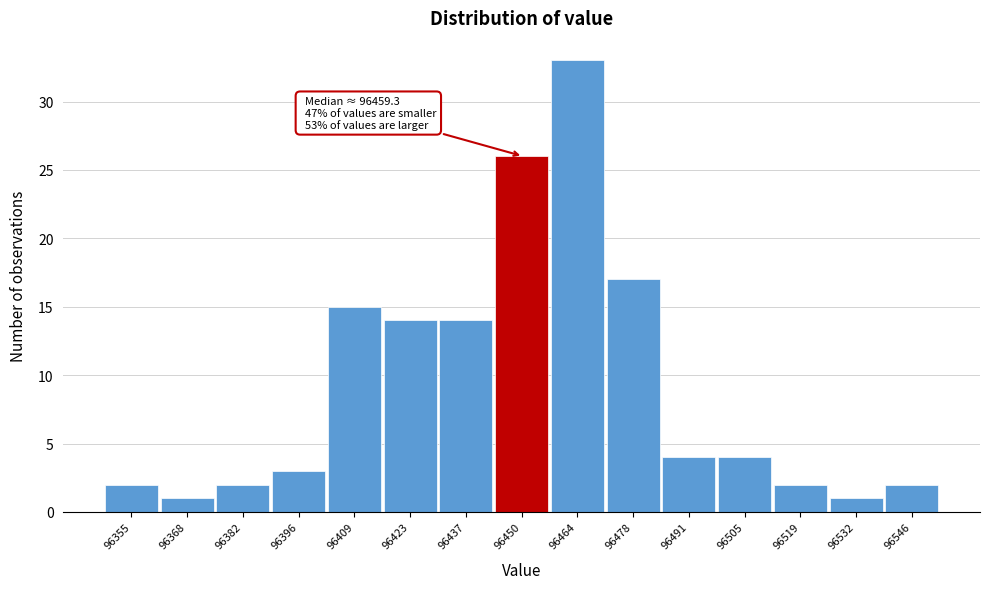

Reading left to right, transcribe all the data shown in this chart.

96355=2	96368=1	96382=2	96396=3	96409=15	96423=14	96437=14	96450=26	96464=33	96478=17	96491=4	96505=4	96519=2	96532=1	96546=2